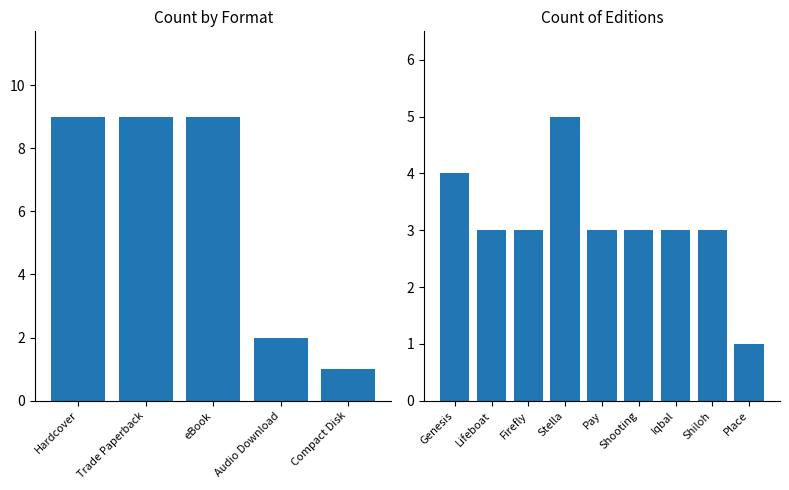

What is the sum of all values?

28